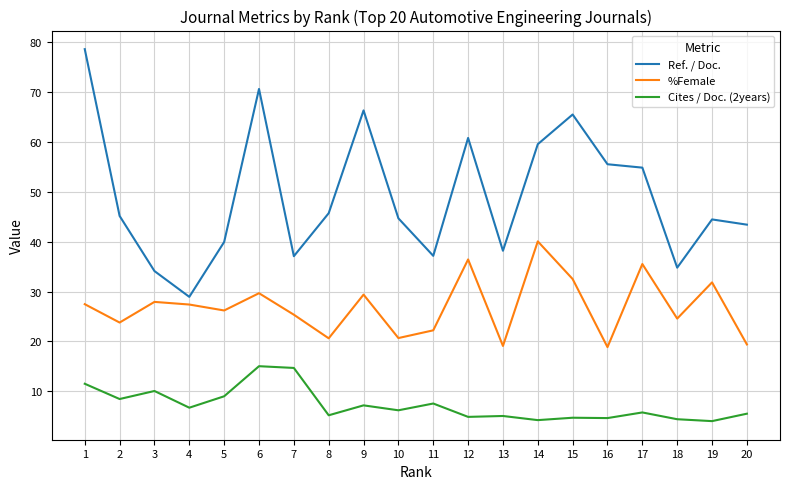

What is the total value across all series at 4?

63.0